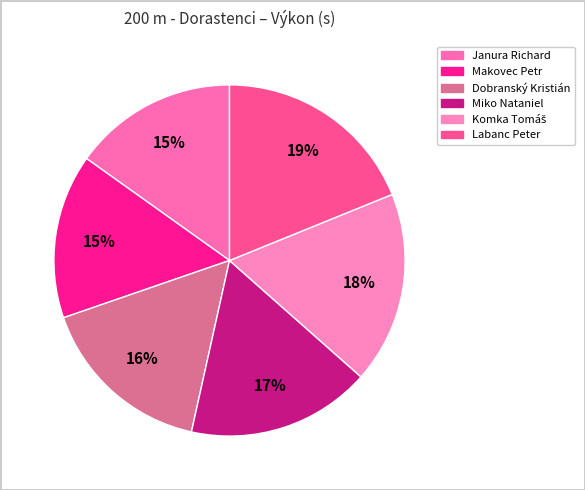

To the nearest percent, what portion does Miko Nataniel represent?

17%